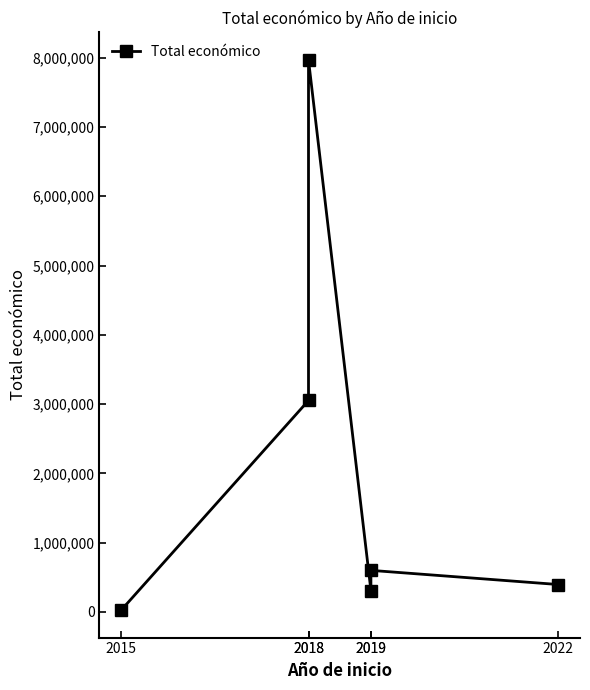

Rank the categories by value from lowest to highest.

2015, 2019, 2022, 2019, 2018, 2018